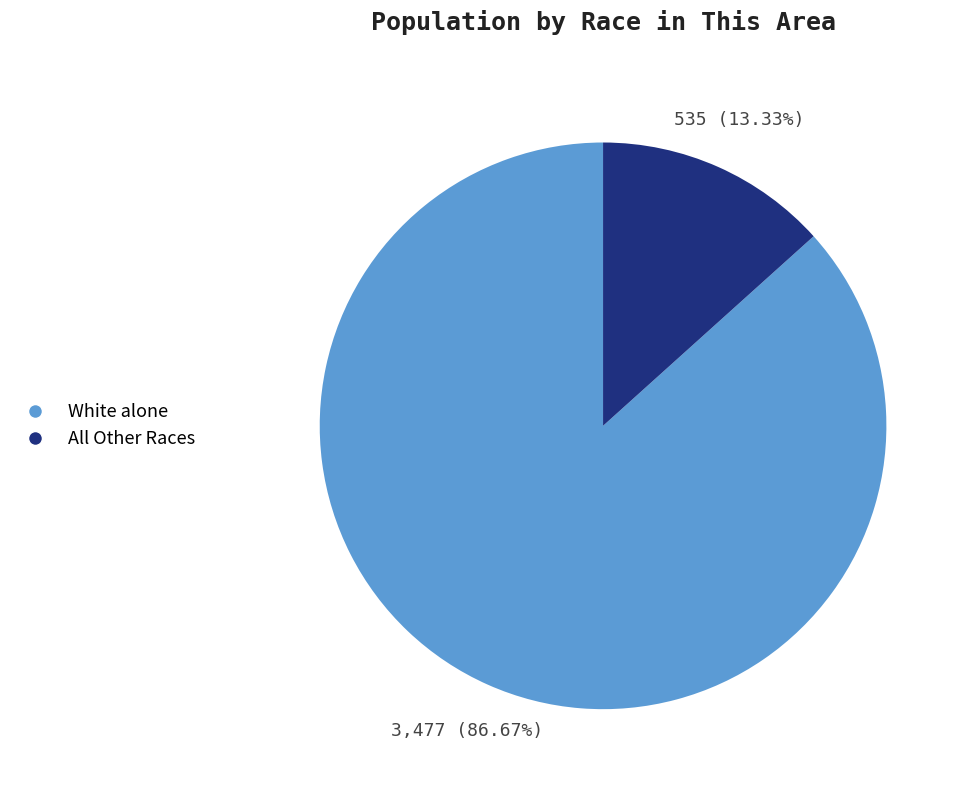

Is there a majority slice in this chart?

Yes